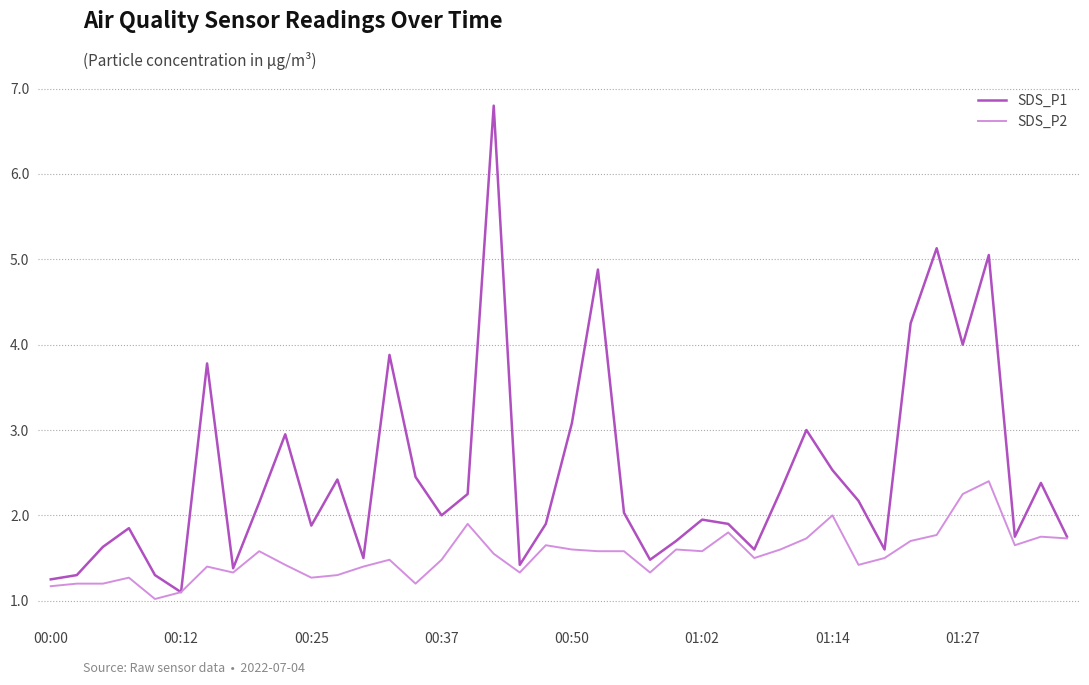

What is the maximum value shown in the chart?

6.8